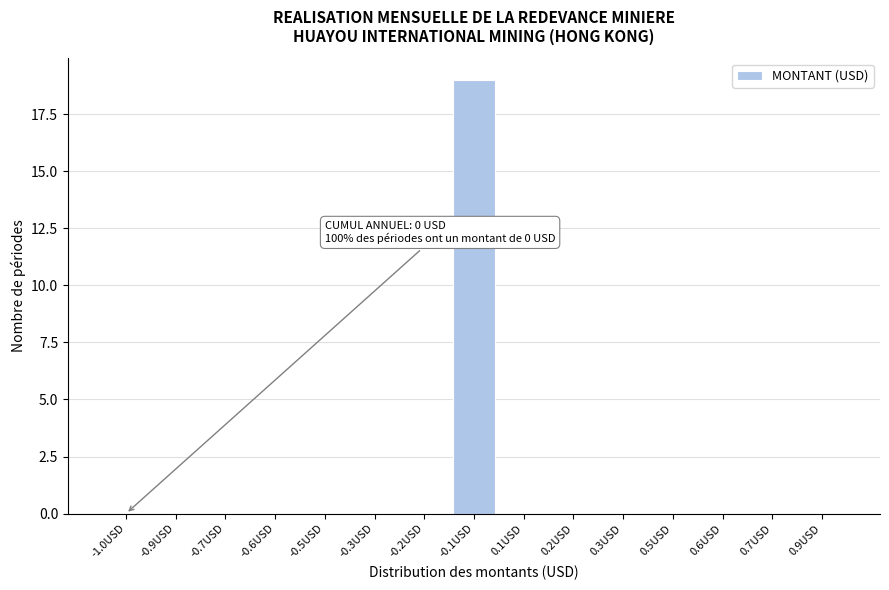

Reading right to left, list all the values displayed in this chart.

0.9USD=0	0.7USD=0	0.6USD=0	0.5USD=0	0.3USD=0	0.2USD=0	0.1USD=0	-0.1USD=19	-0.2USD=0	-0.3USD=0	-0.5USD=0	-0.6USD=0	-0.7USD=0	-0.9USD=0	-1.0USD=0